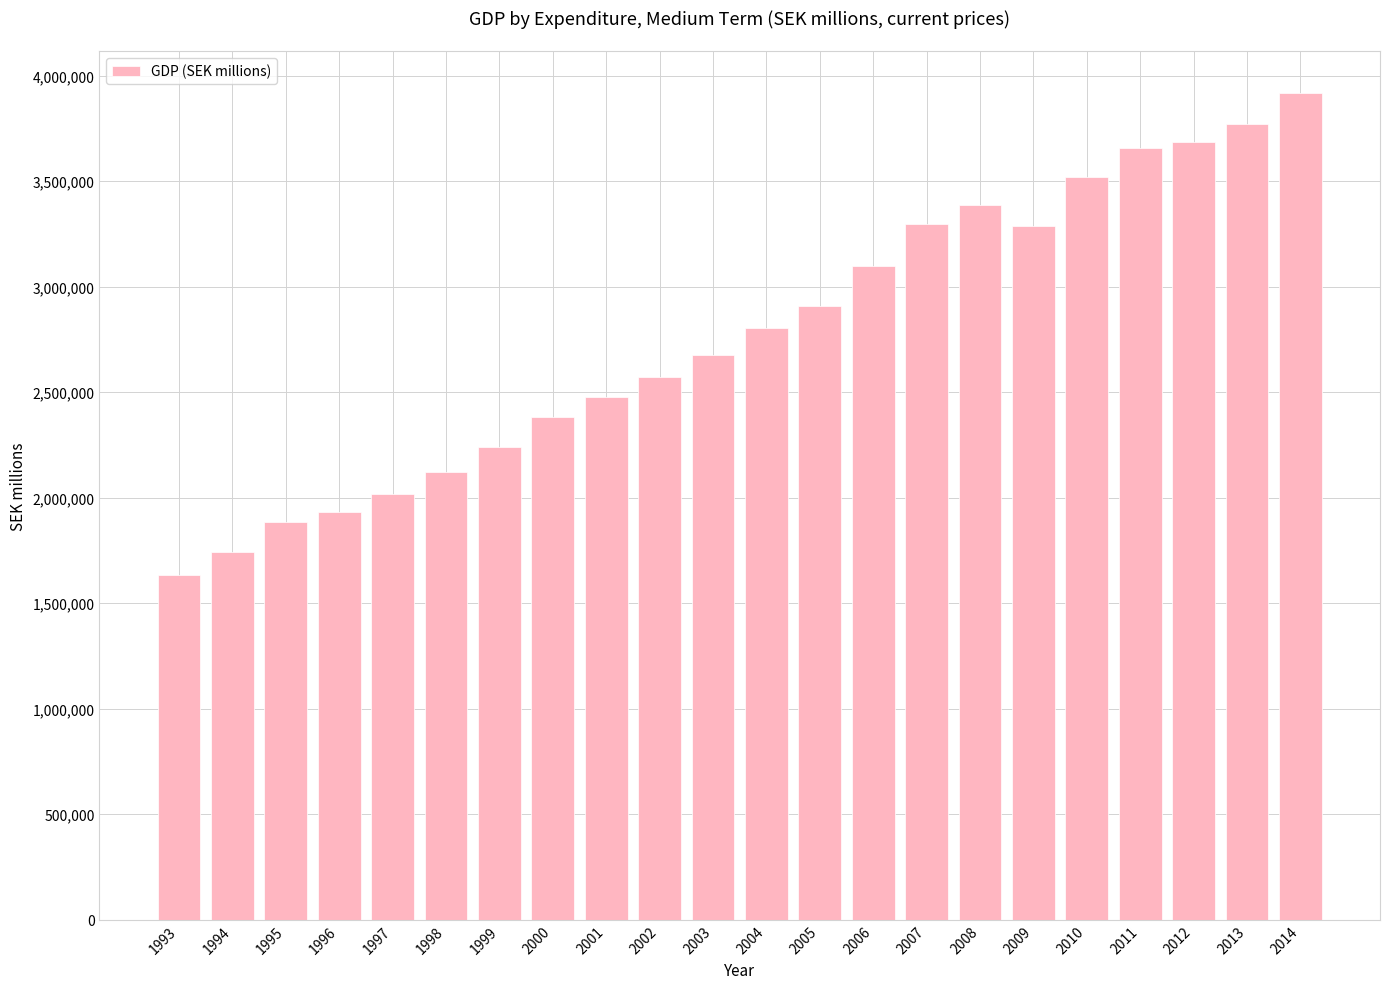

What is the sum of all values?

61012231